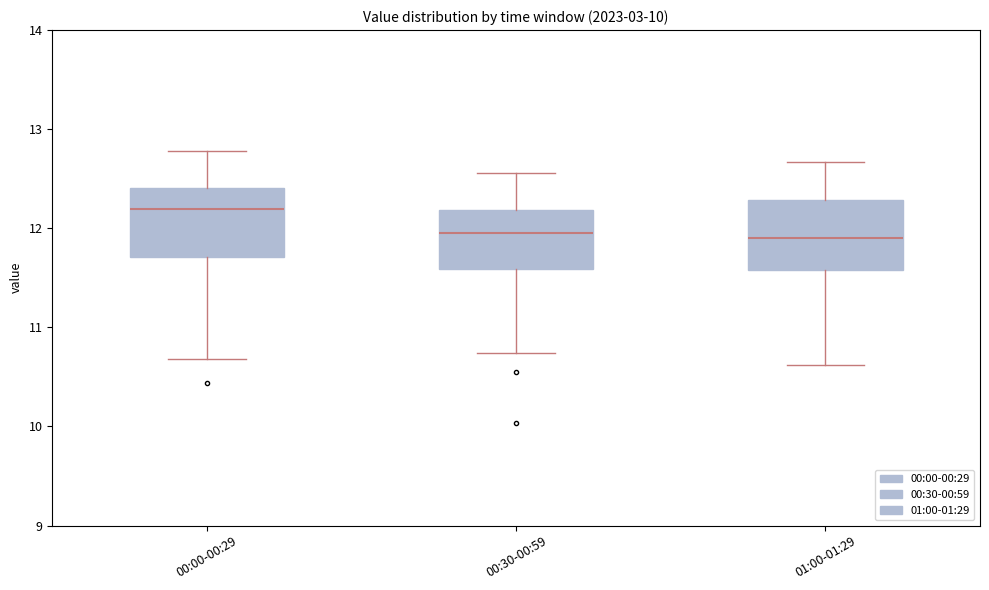

Reading left to right, read every box against the y-axis: the position of its median line, the range the box covers, and the ends of its whiskers. The values are not printed on the chart, so give them approximately, as read against the axis.

00:00-00:29: median 12.2, box 11.7 to 12.4, whiskers 10.7 to 12.8
00:30-00:59: median 12.0, box 11.6 to 12.2, whiskers 10.7 to 12.6
01:00-01:29: median 11.9, box 11.6 to 12.3, whiskers 10.6 to 12.7